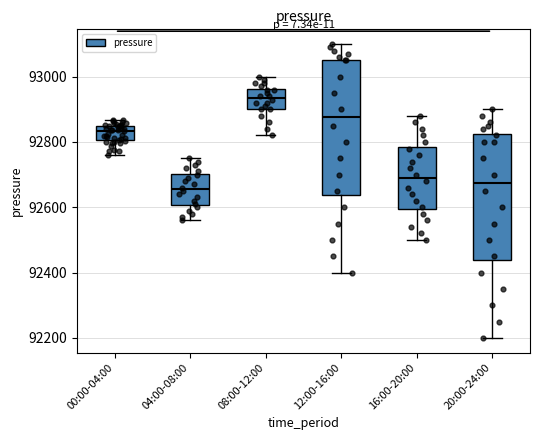

Comparing the boxes themselves (not the whiskers), which one is the tallest?

12:00-16:00